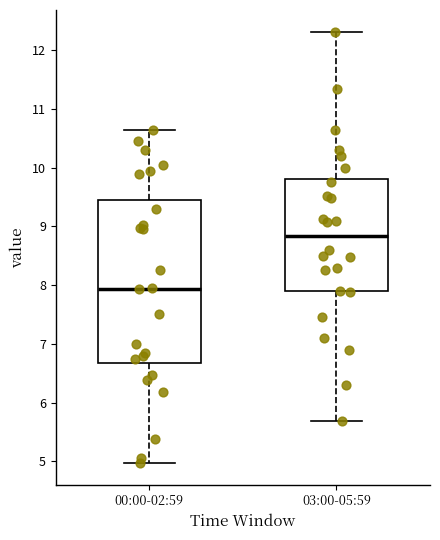

Which box is the tallest, from its lower edge to its upper edge?

00:00-02:59